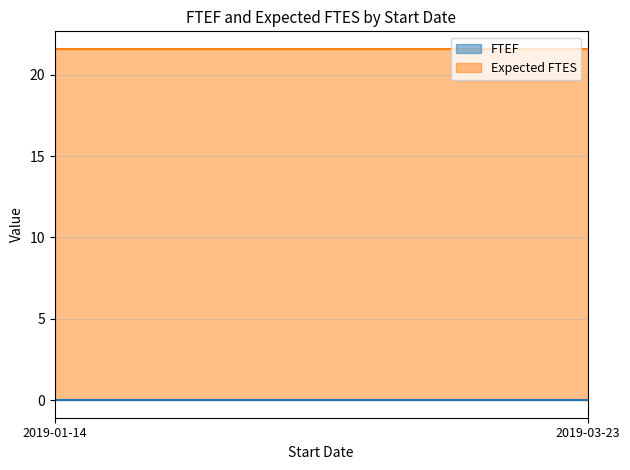

Reading right to left, transcribe all the data shown in this chart.

FTEF: 2019-03-23=0.0	2019-01-14=0.0
Expected FTES: 2019-03-23=21.6	2019-01-14=21.6